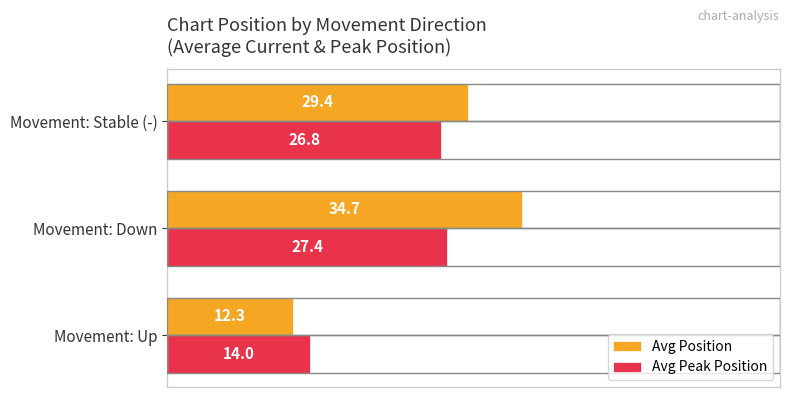

What is the average value of the Avg Position series?

25.5